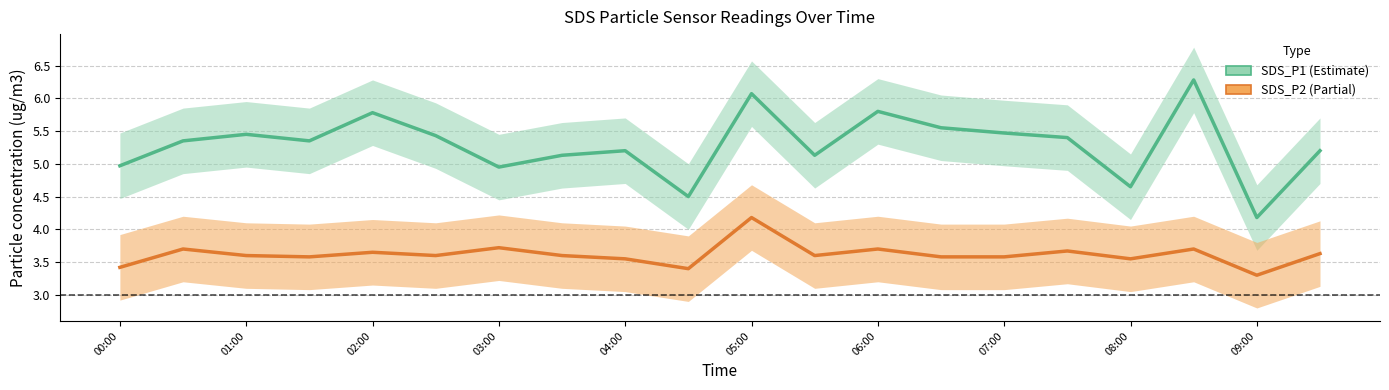

Which series has the largest total across all categories?

SDS_P1